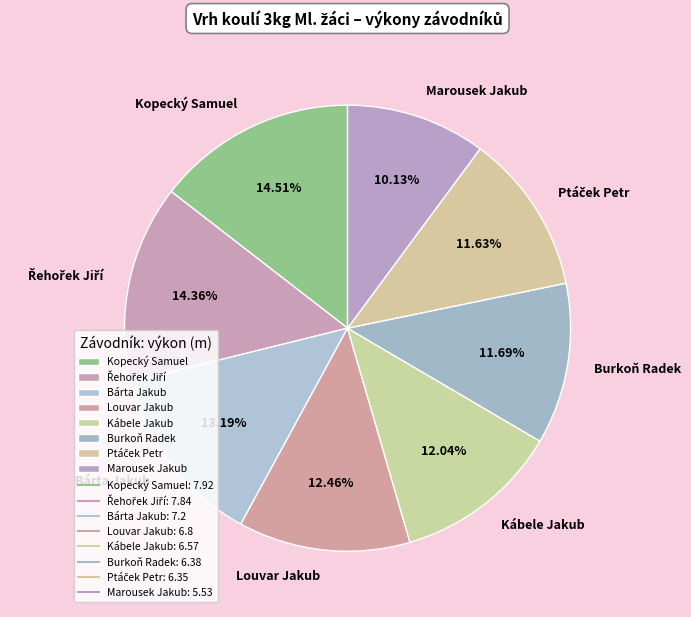

Approximately how many times larger is the value at Louvar Jakub compared to Burkoň Radek?

1.1